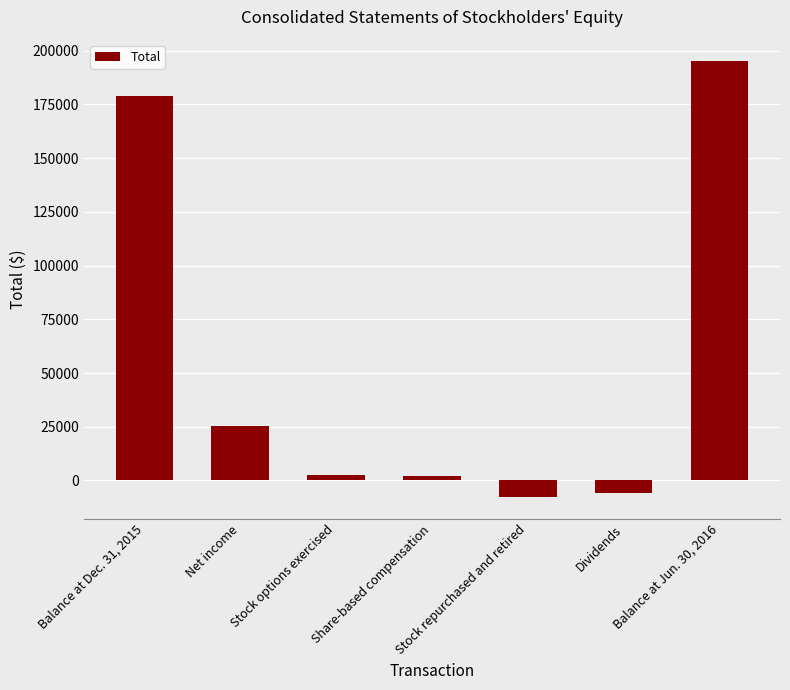

Where is the data nearest to the value 93655?

Net income